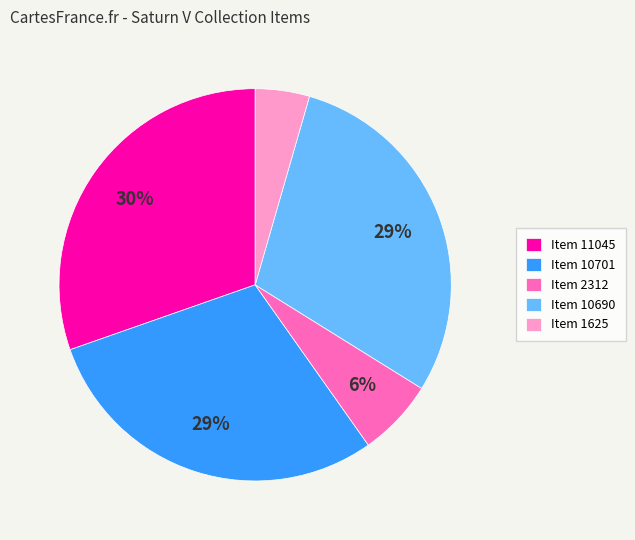

How many segments does this pie chart have?

5